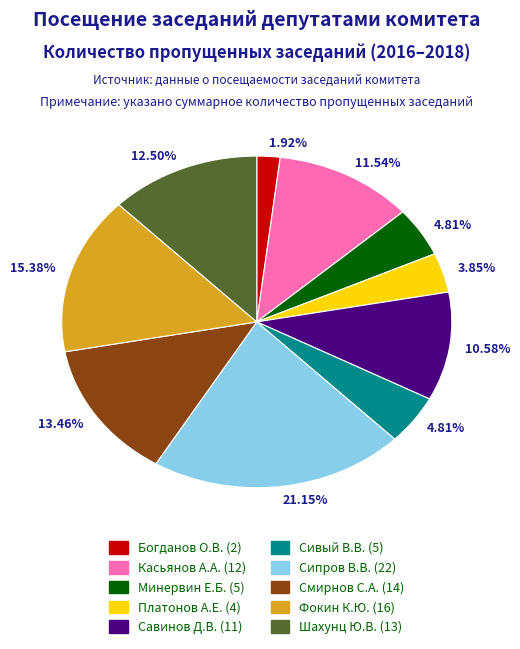

Is there a majority slice in this chart?

No